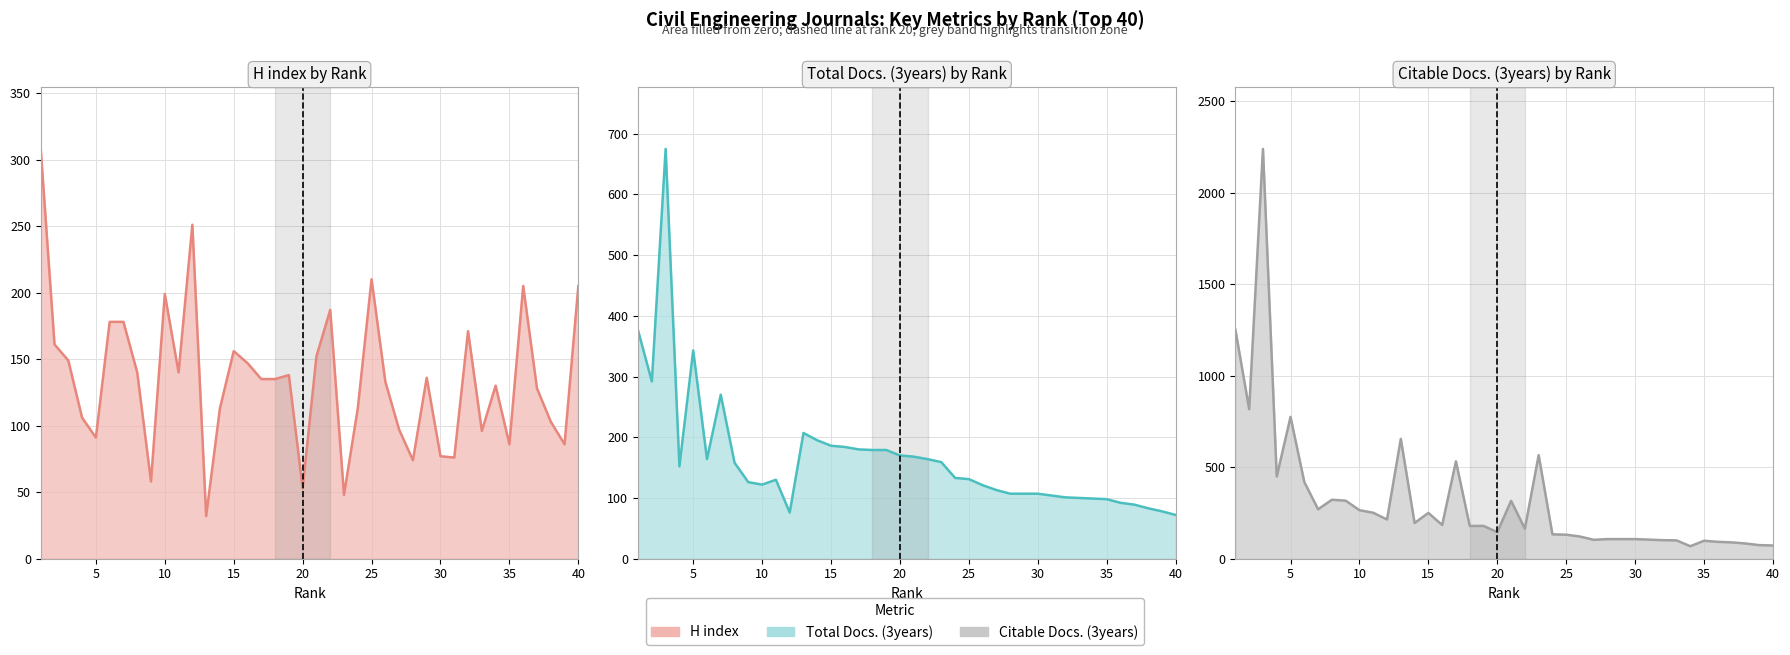

How many series are shown in this chart?

3